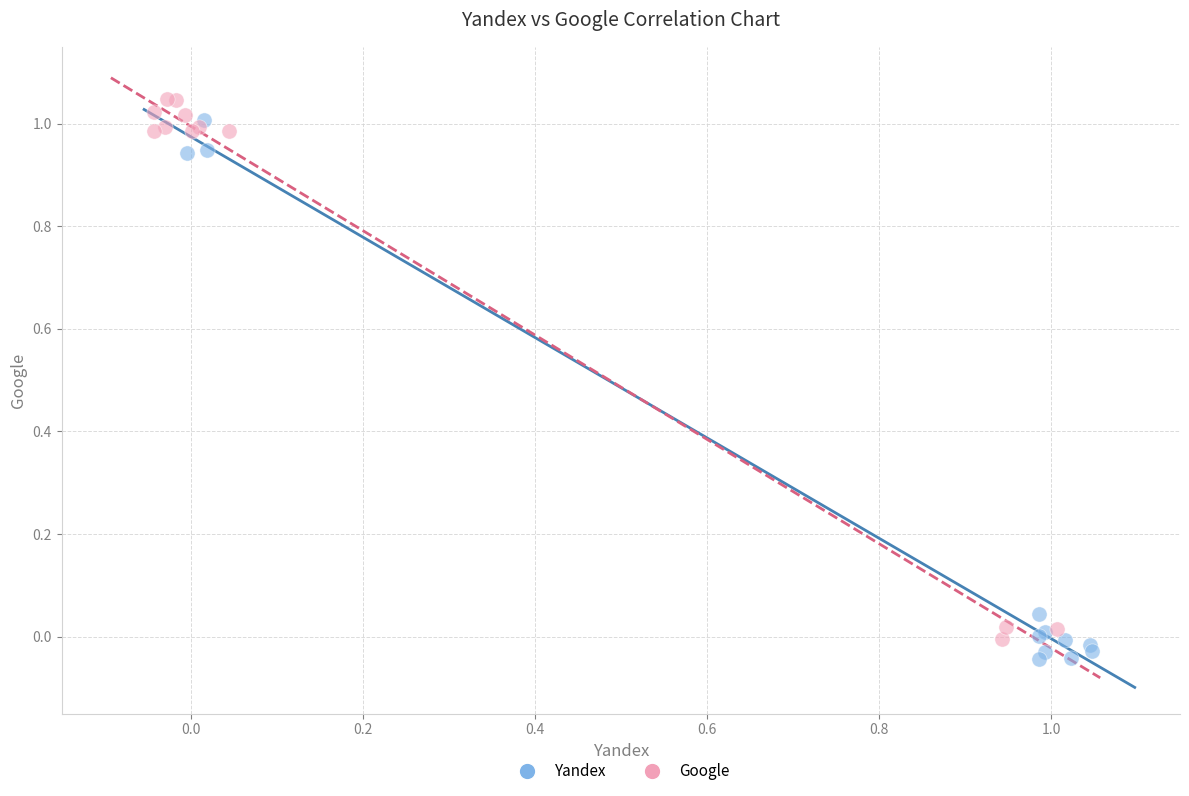

What are all the series names shown in the legend?

Yandex, Google